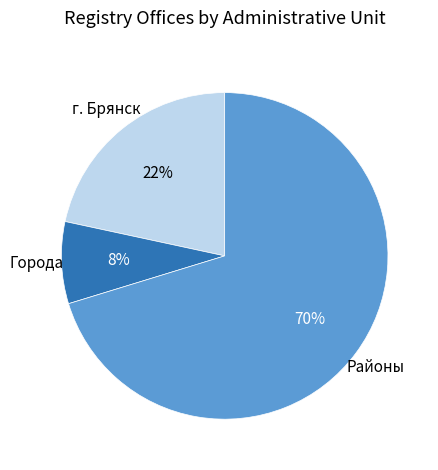

Count the number of slices in the pie.

3